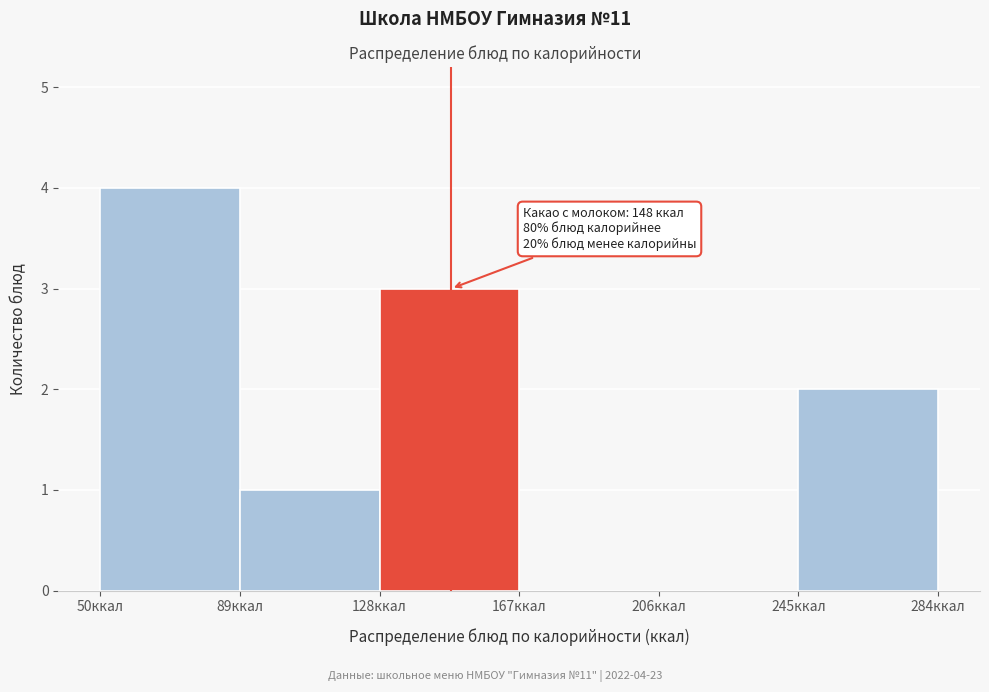

Which range on the x-axis has the tallest bar?

50 to 89